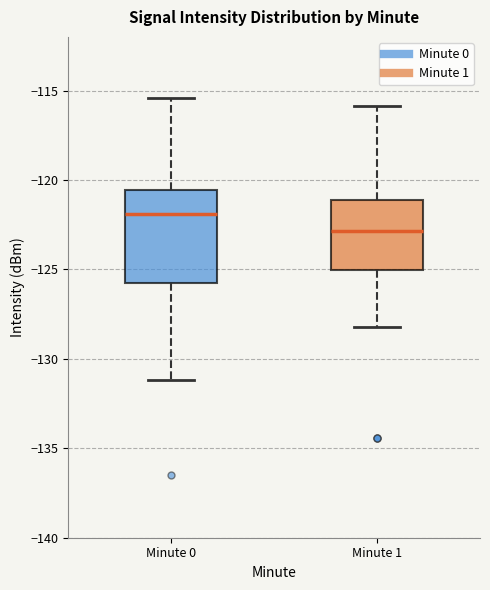

Where does the lower whisker of the box for Minute 1 end on the y-axis? The values are not printed on the chart, so give them approximately, as read against the axis.

-128.0